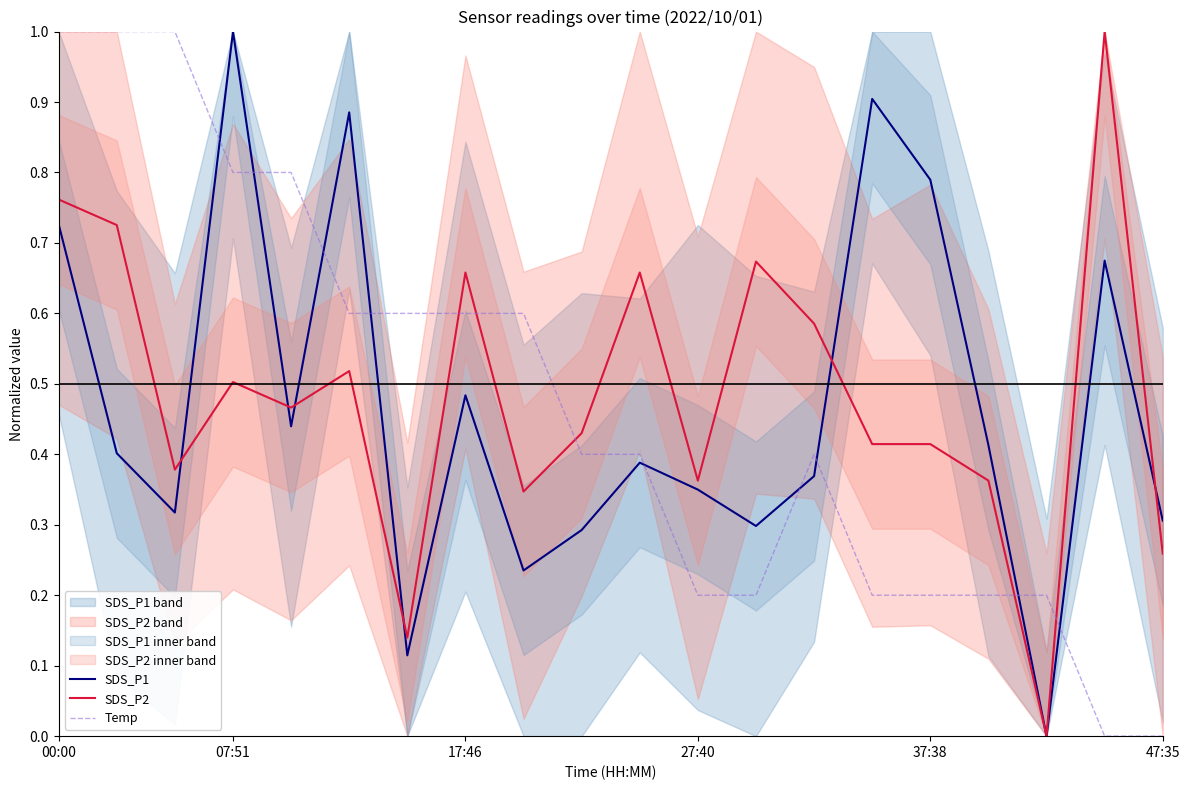

What is the value of the SDS_P1 point at the 13th from the left?

0.3